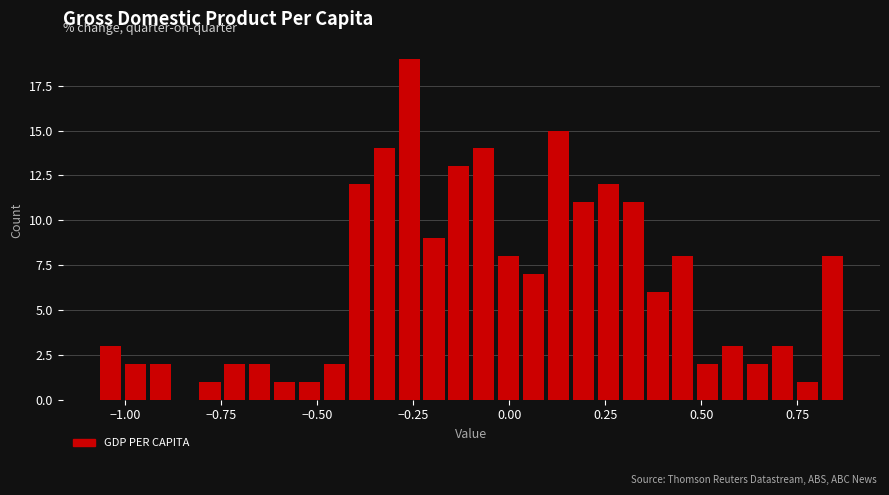

Around what value on the x-axis is the tallest bar? Give the approximate position of its centre, as read against the axis.

-0.25